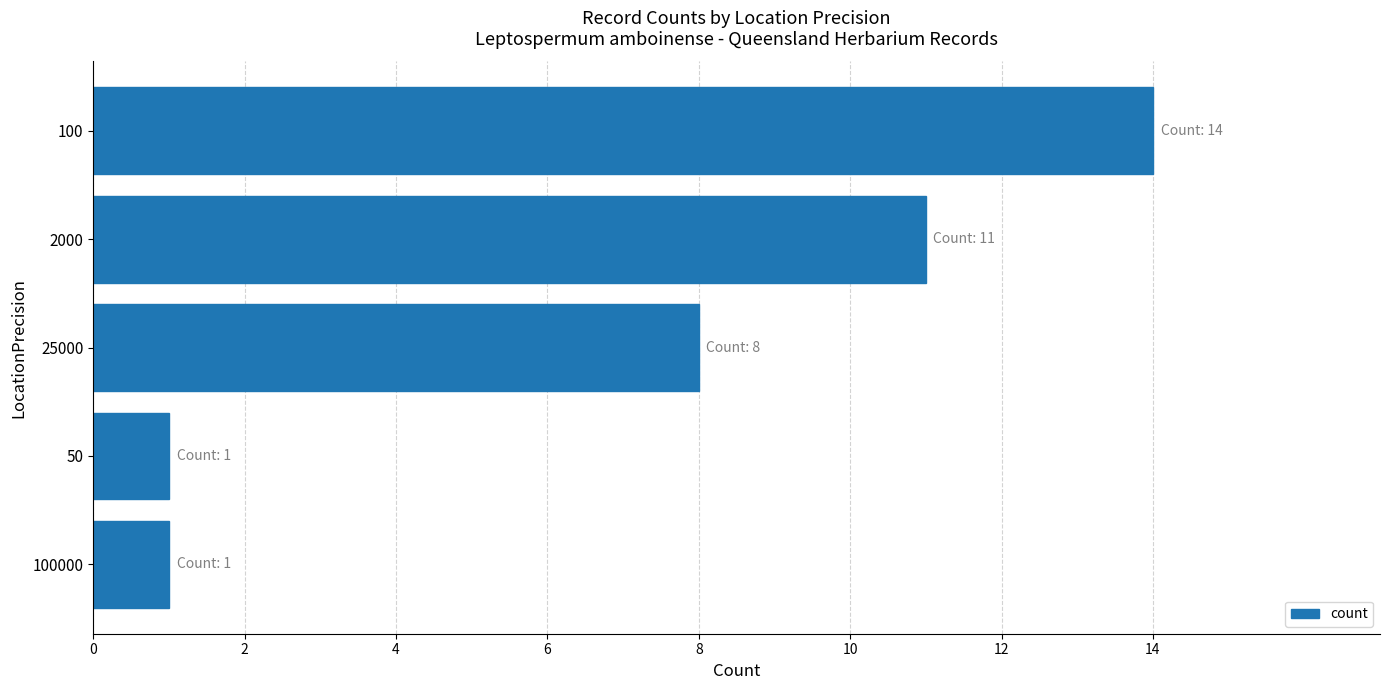

The chart shows a value of 8 at 25000. True or false?

True